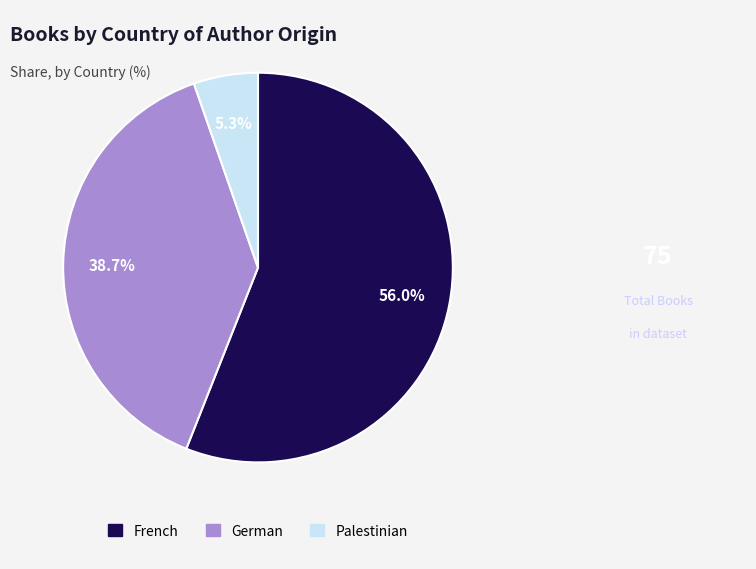

Count the number of slices in the pie.

3